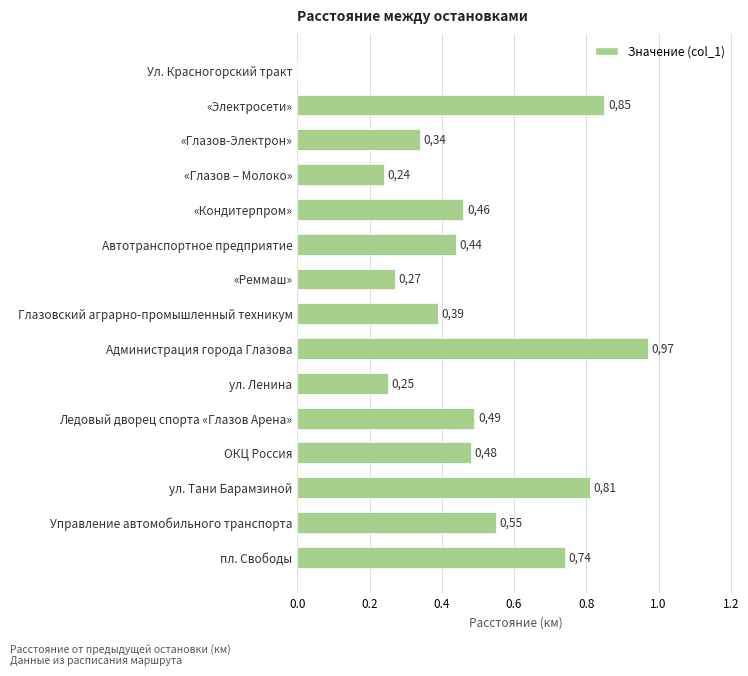

Are the bars horizontal?

Yes